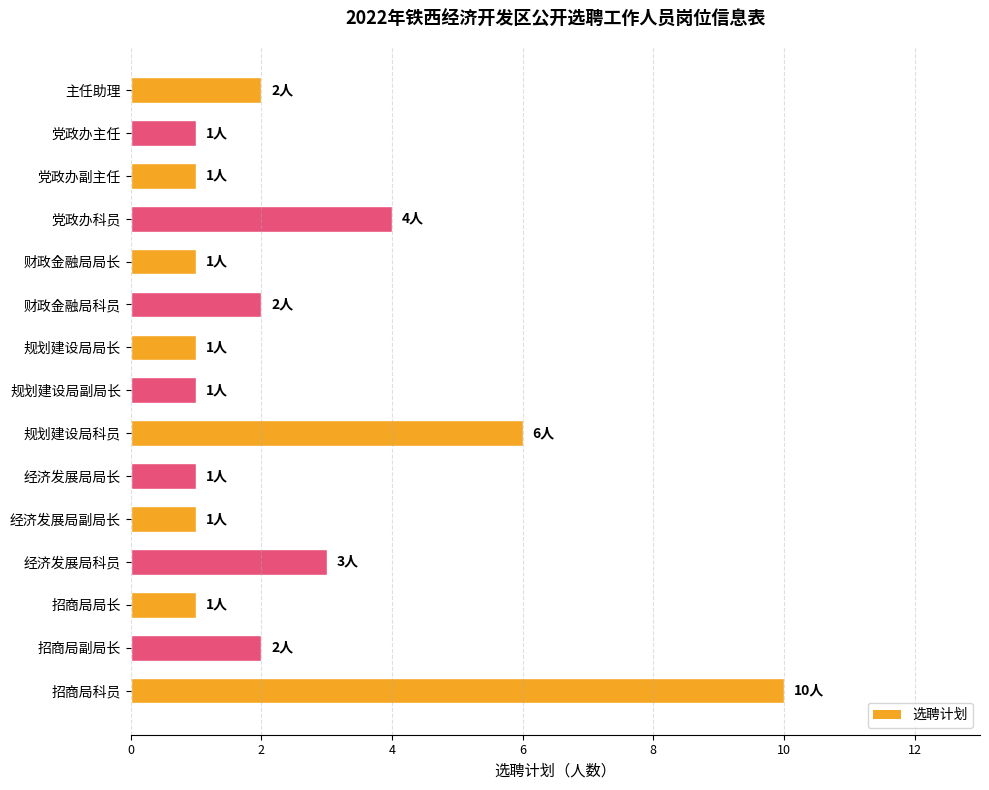

What position from the bottom is 主任助理?

15